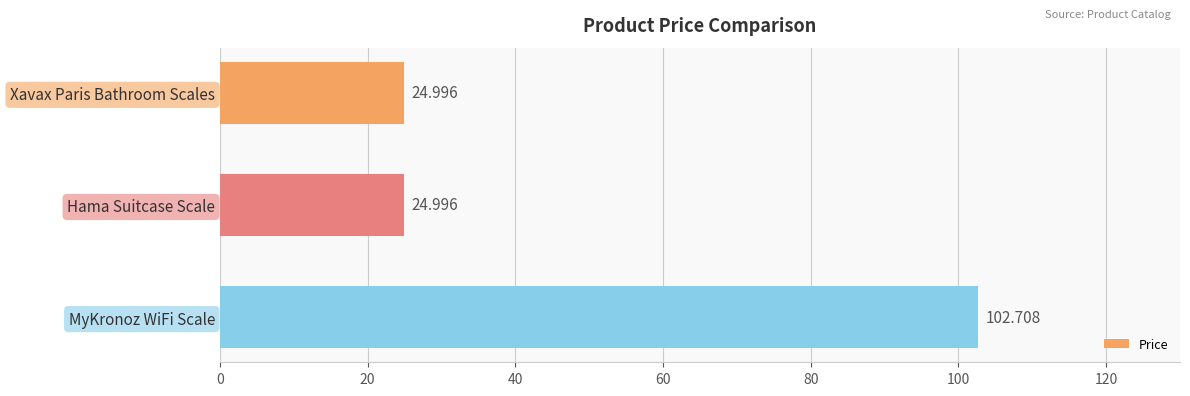

What is the sum of all values?

152.7